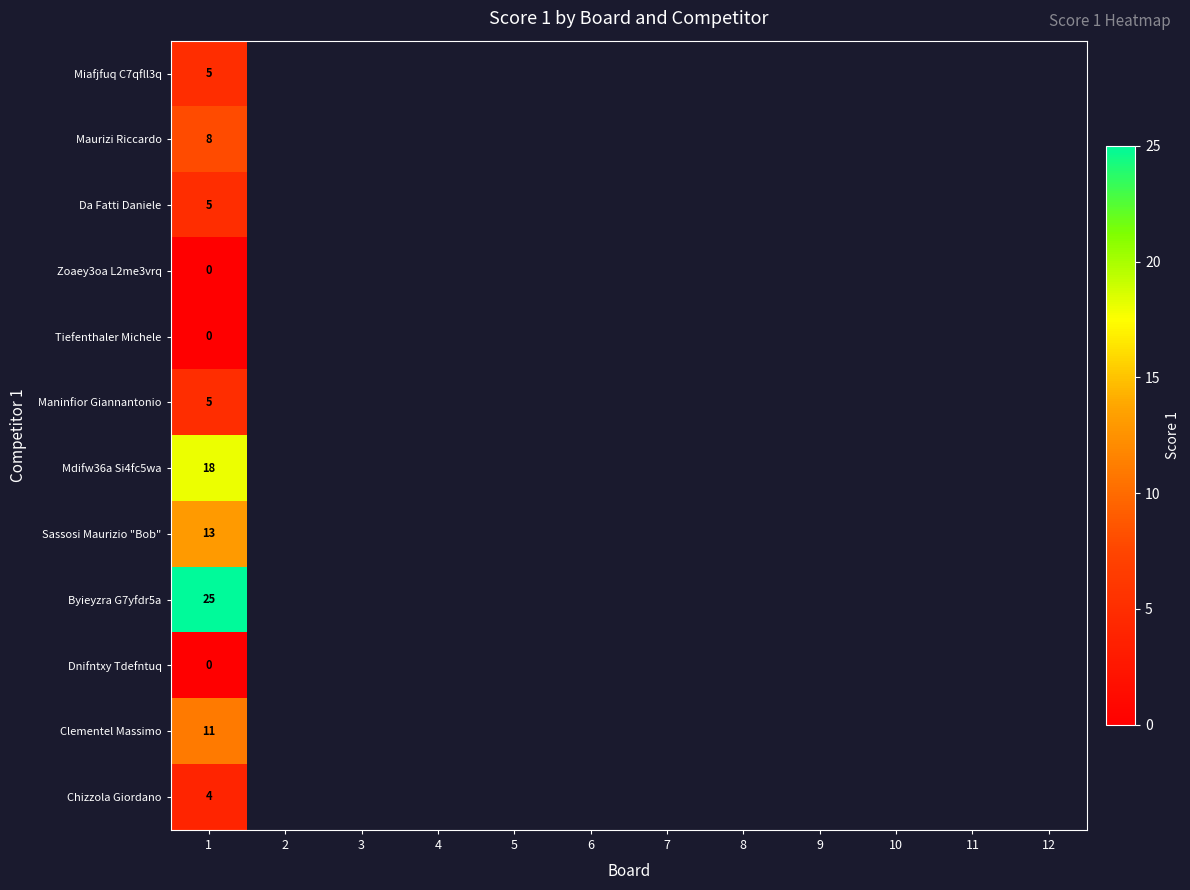

True or false: Chizzola Giordano has a value of 4 at 1.

True